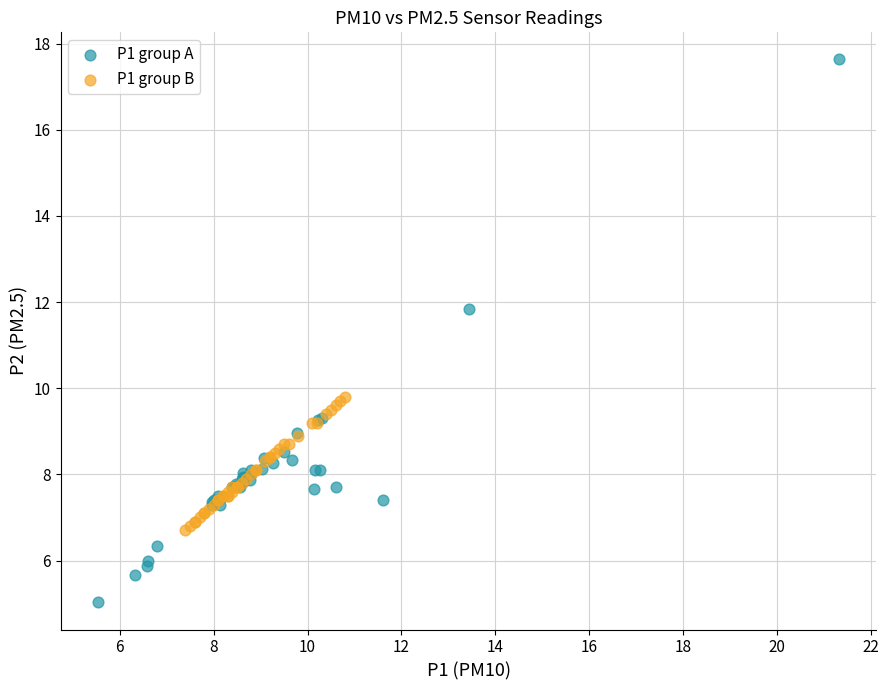

Which series reaches the minimum Y coordinate?

P1 group A